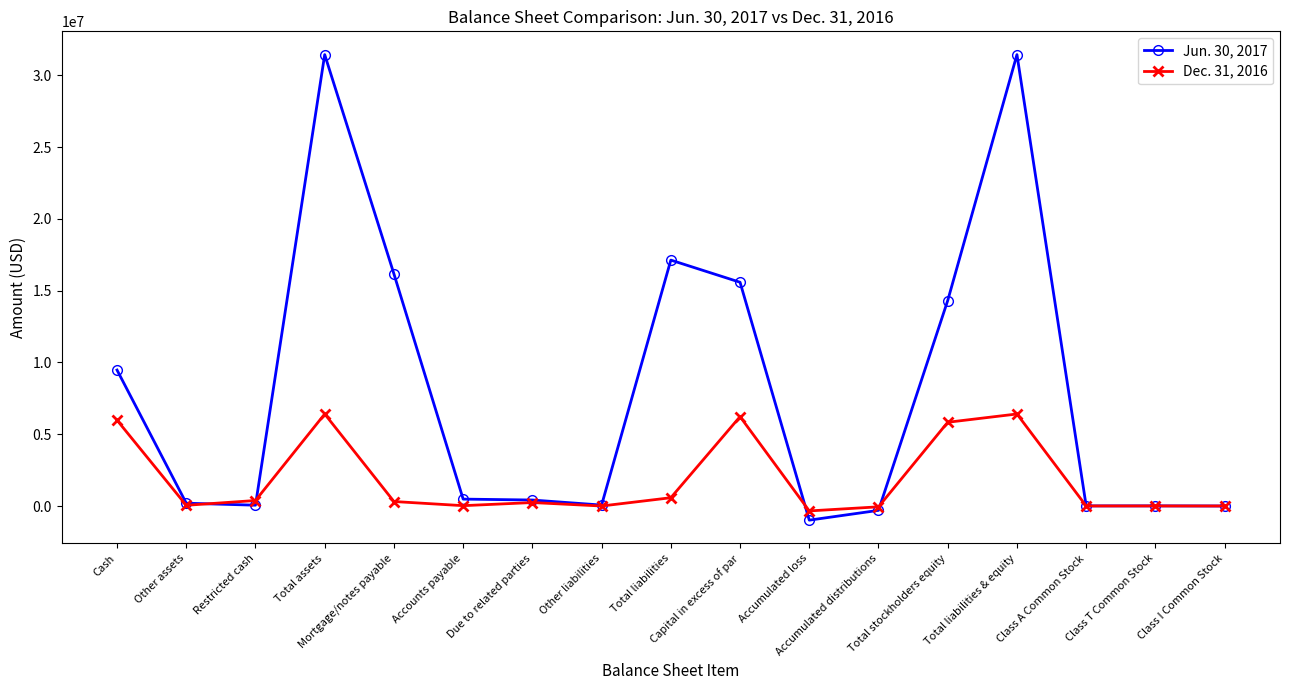

What is the difference between the maximum and minimum values in the Dec. 31, 2016 series?

6751616